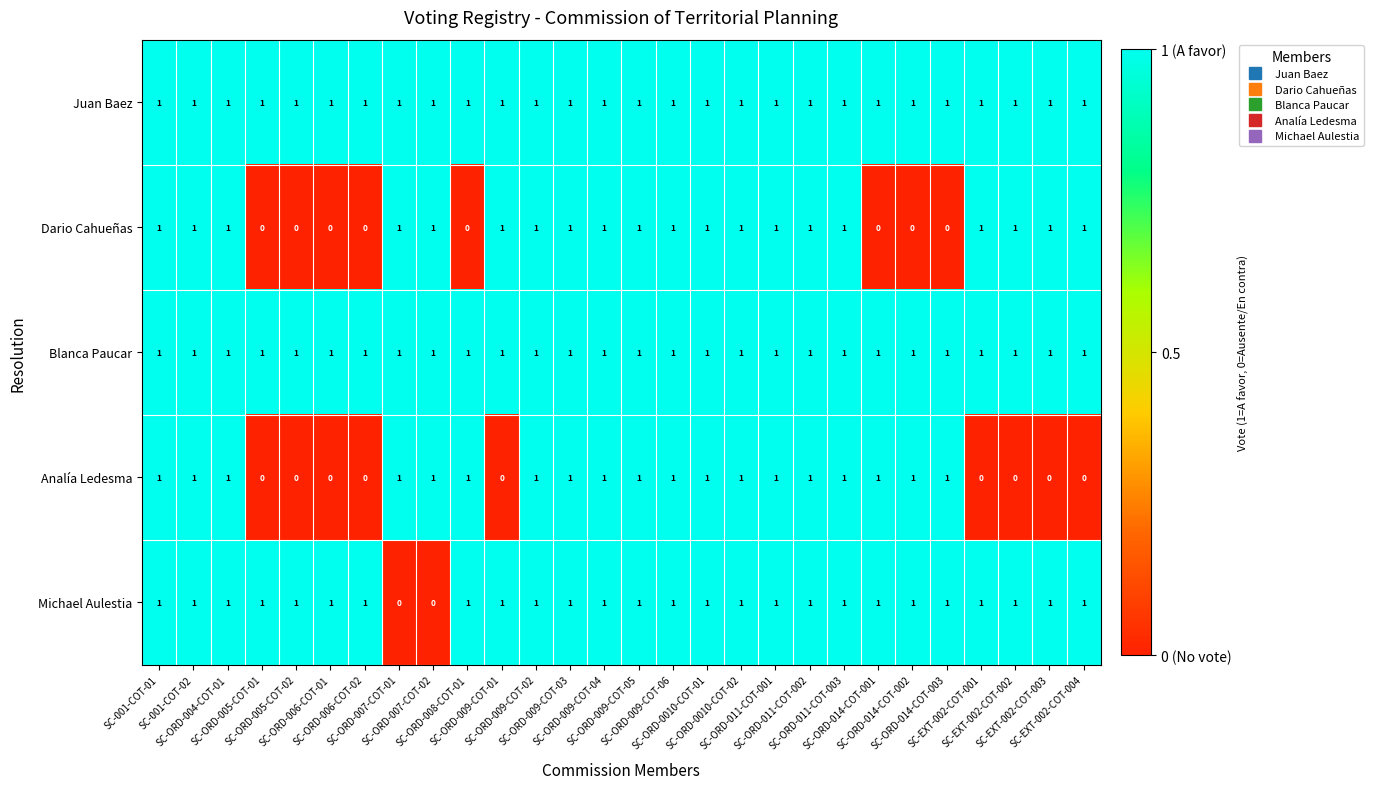

Count the Analía Ledesma values in the range 0 to 1.

28